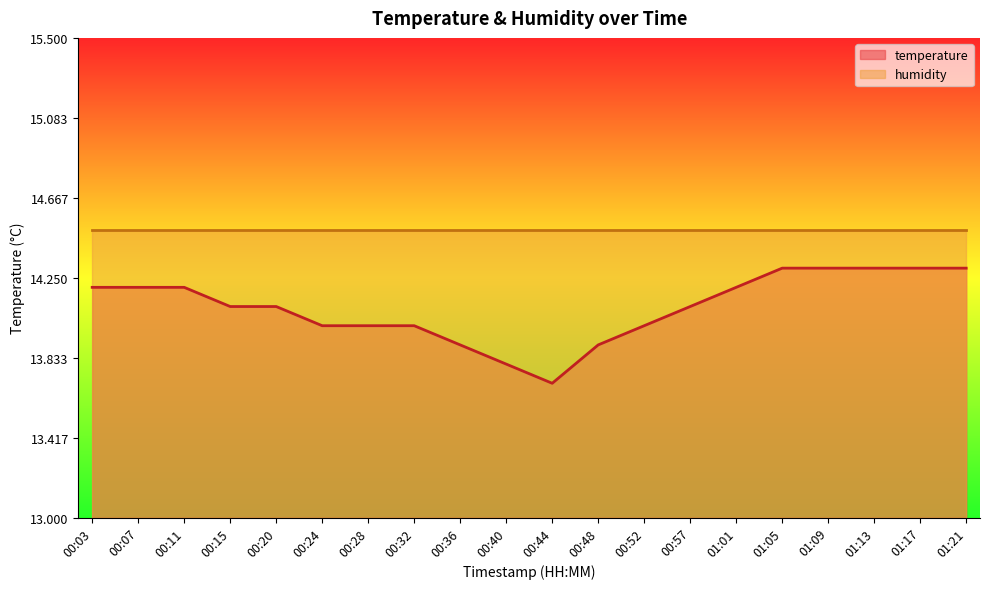

What is the difference between the second highest and second lowest values?

0.5